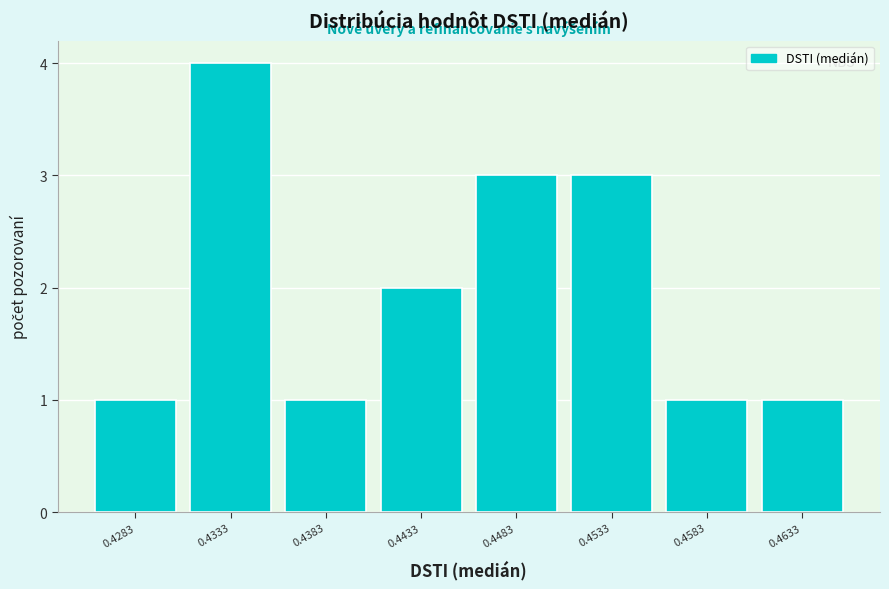

Reading left to right, list every bar in this chart as the range it spans on the x-axis followed by its height. Neither the bar edges nor the heights are printed on the chart, so give them approximately, as read against the axes.

0.426 to 0.431: 1
0.431 to 0.436: 4
0.436 to 0.441: 1
0.441 to 0.446: 2
0.446 to 0.451: 3
0.451 to 0.456: 3
0.456 to 0.461: 1
0.461 to 0.466: 1